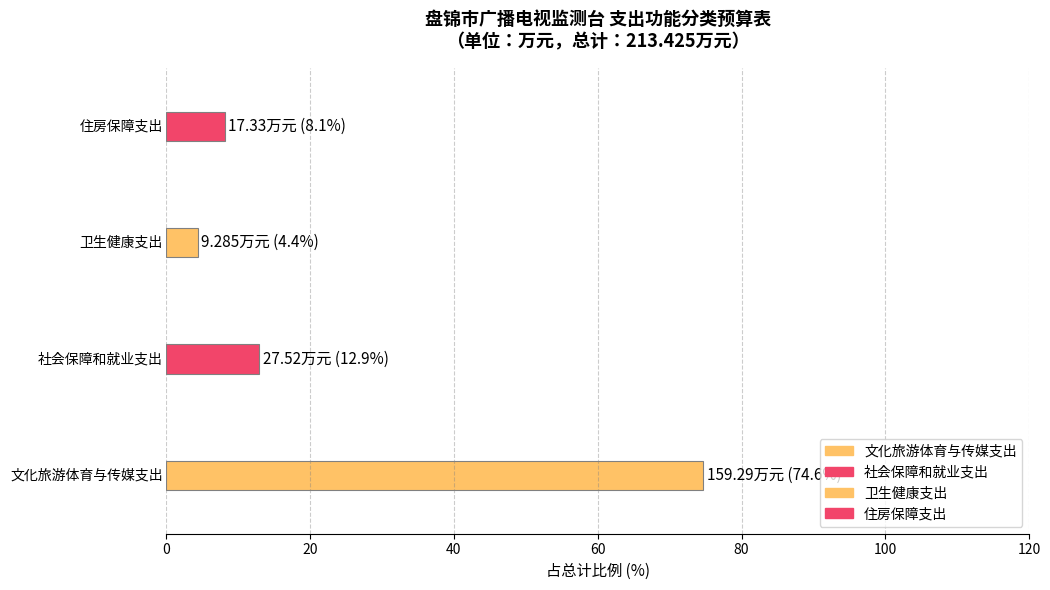

At which label does 本年收入合计 first exceed 27?

文化旅游体育与传媒支出